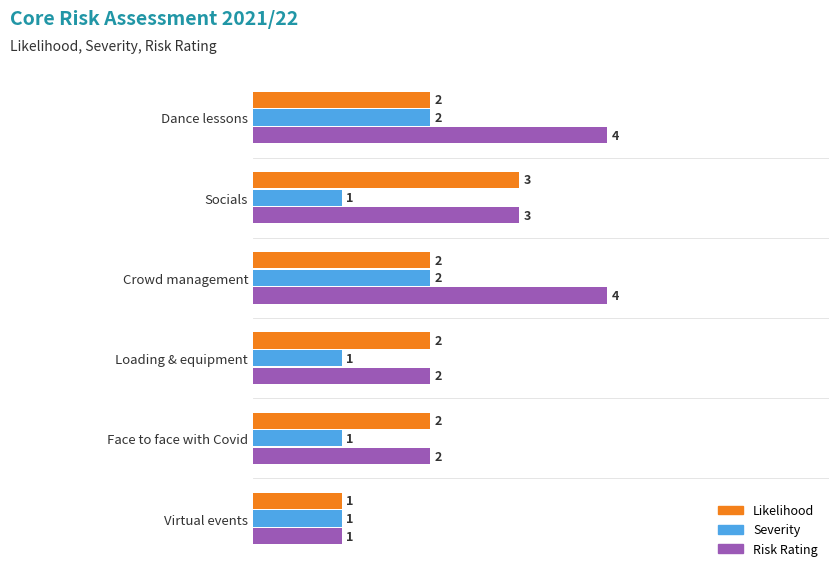

List the series in order of their peak value, highest first.

Risk Rating, Likelihood, Severity